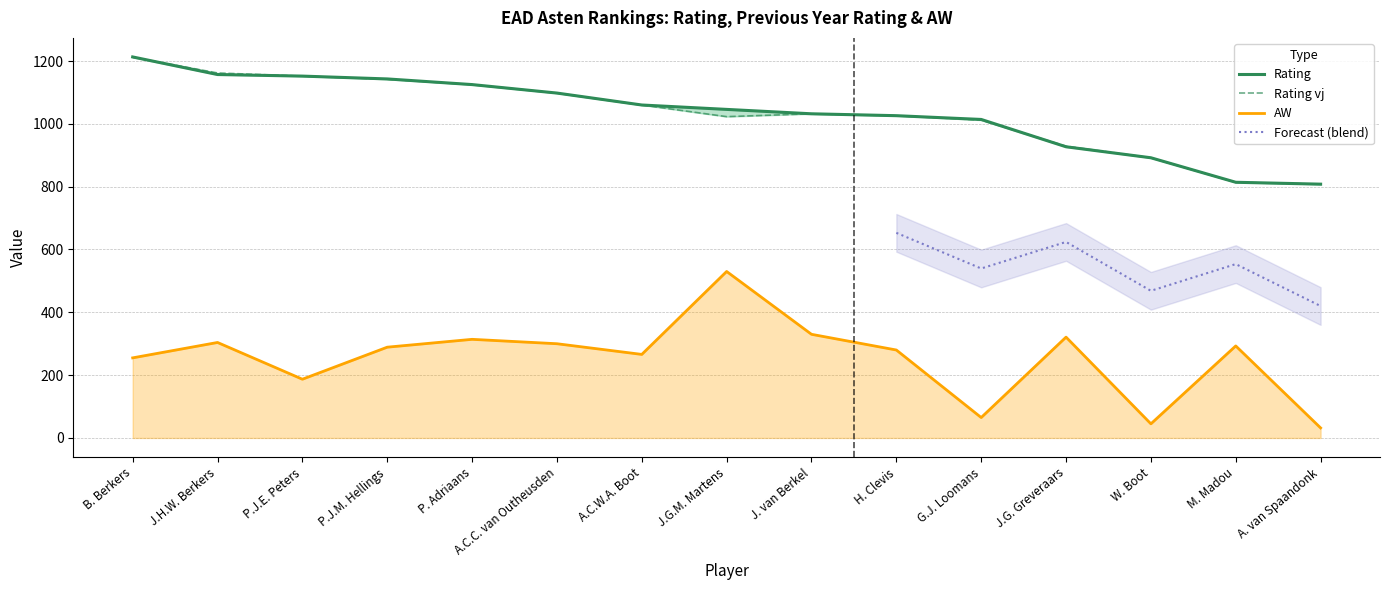

Which series has the widest spread of values?

AW